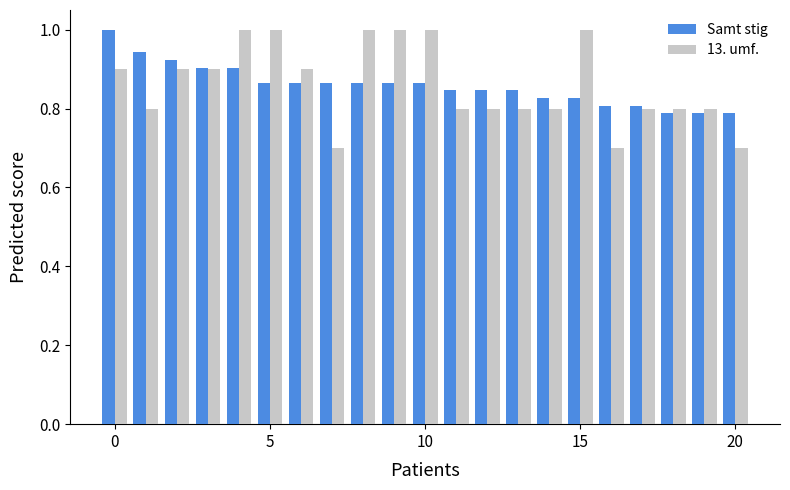

Which series has the largest range (max minus min)?

13. umf.